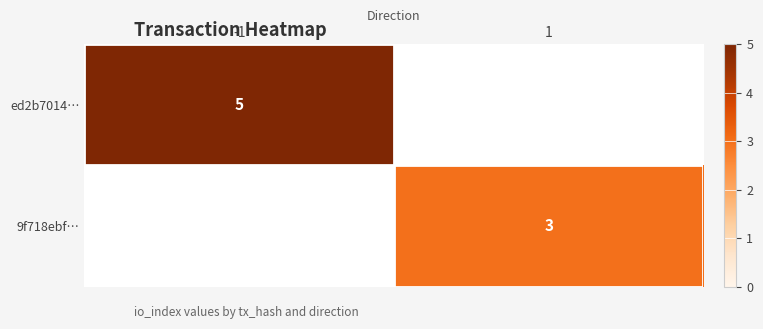

The value of ed2b7014… at -1 is 5. True or false?

True